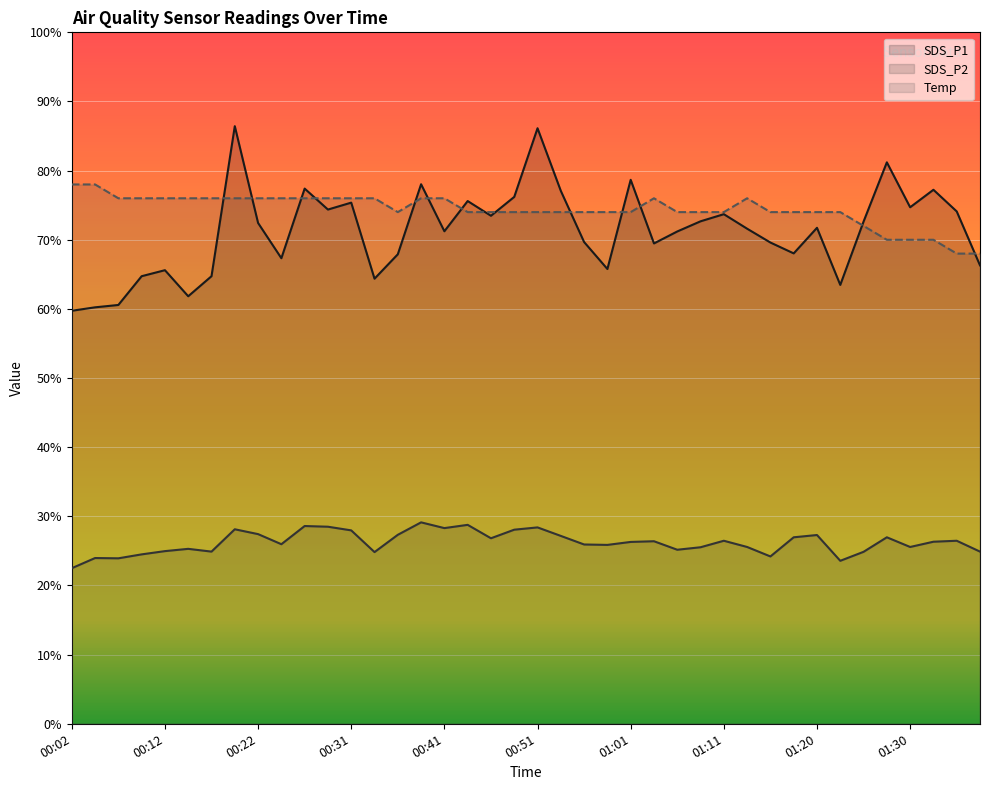

How many interior local peaks does the Temp series have?

2